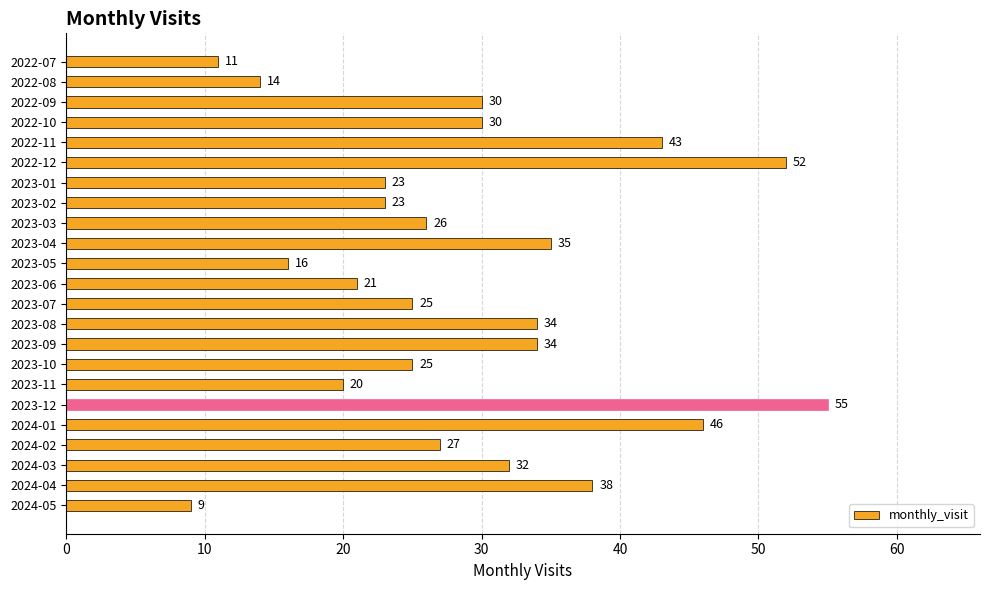

Where is the data nearest to the value 32?

2024-03